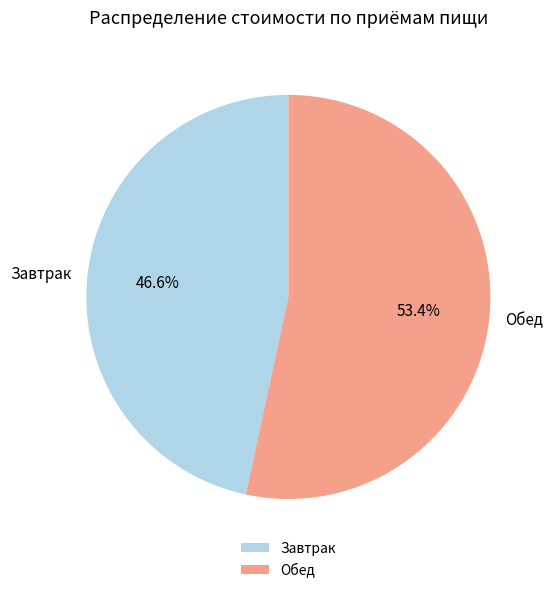

Between Обед and Завтрак, which is larger?

Обед